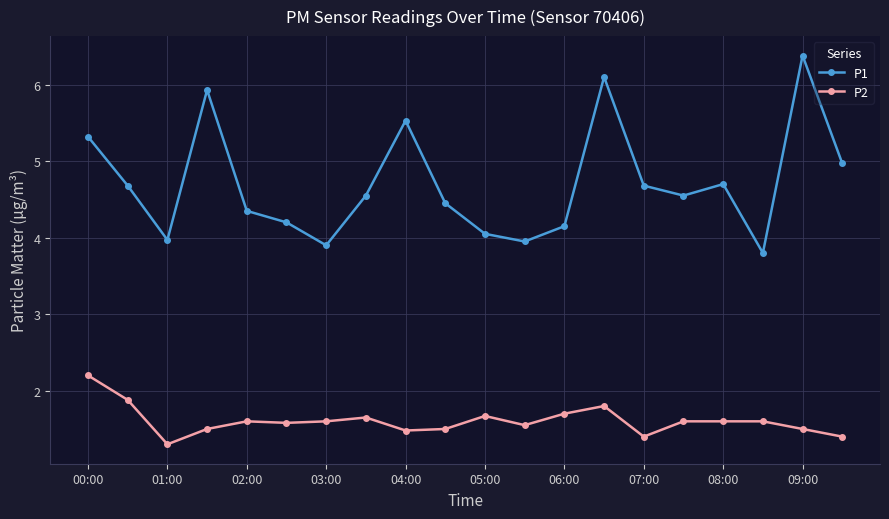

What is the value of the P1 point at the 13th from the left?

4.2